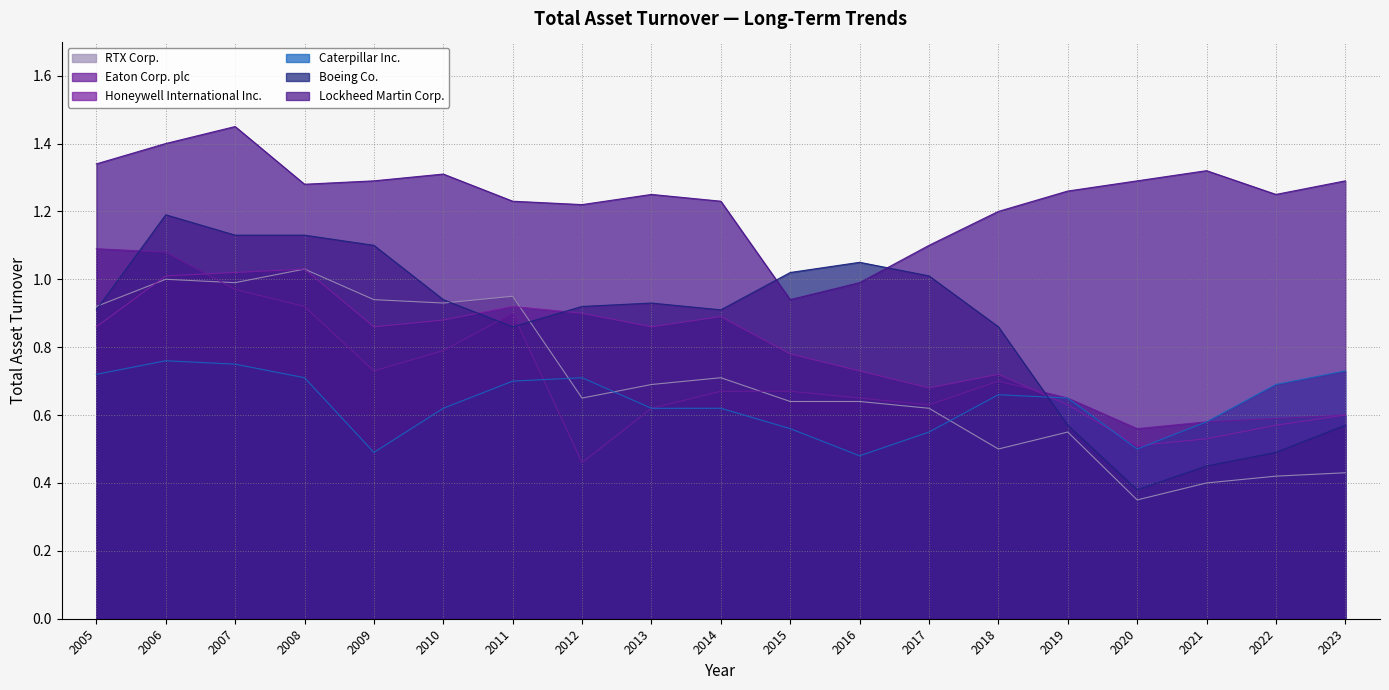

How many intersections are there between Boeing Co. and Eaton Corp. plc?

4